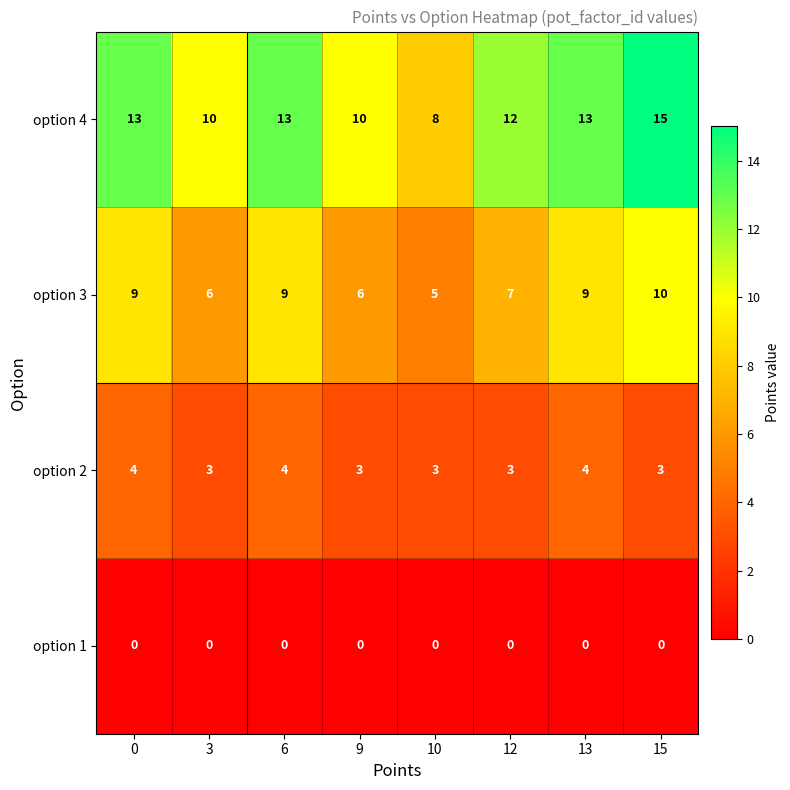

What is the difference between the maximum and minimum values in the option 4 series?

7